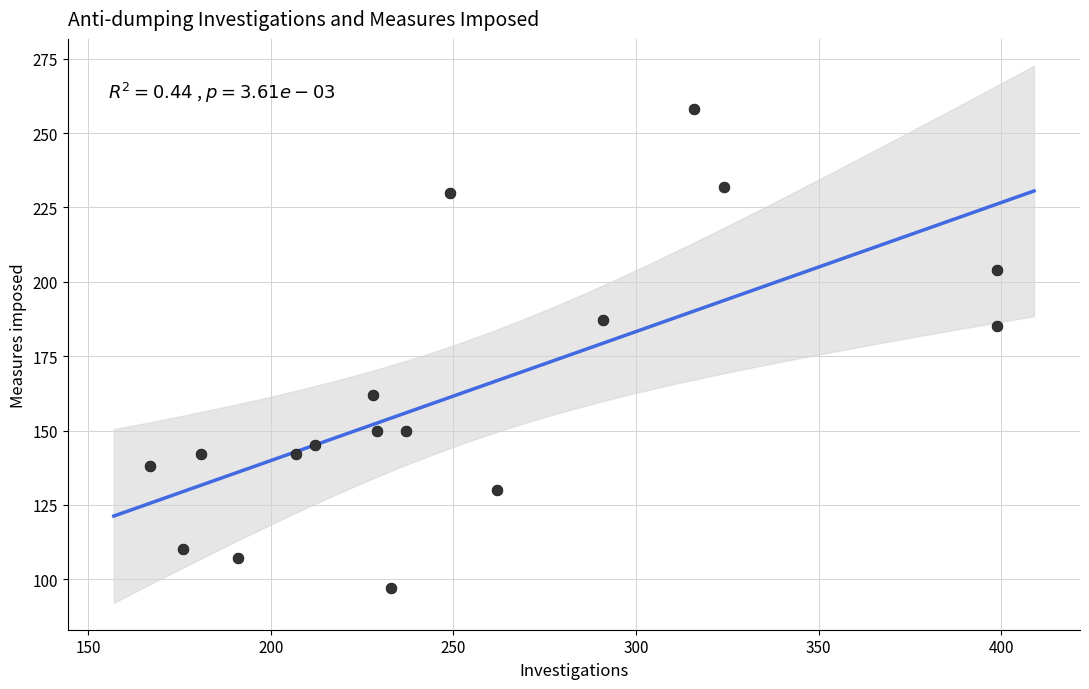

What Y value in the scatter plot is closest to 177?

185